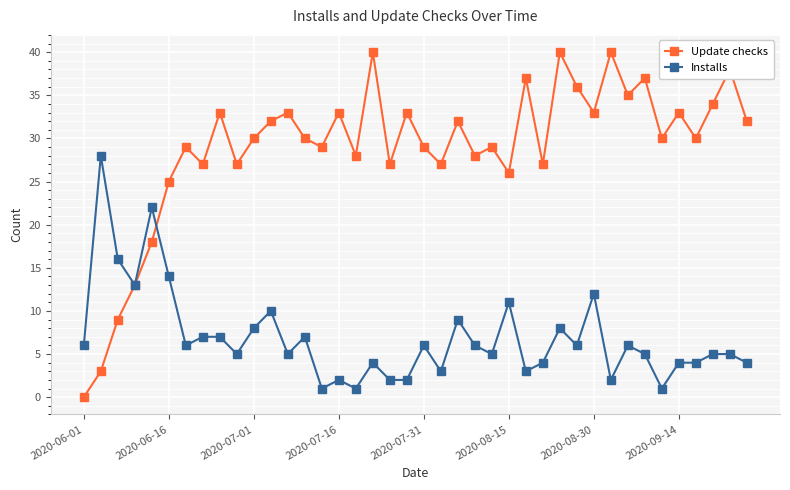

Which series has the largest total across all categories?

Update checks